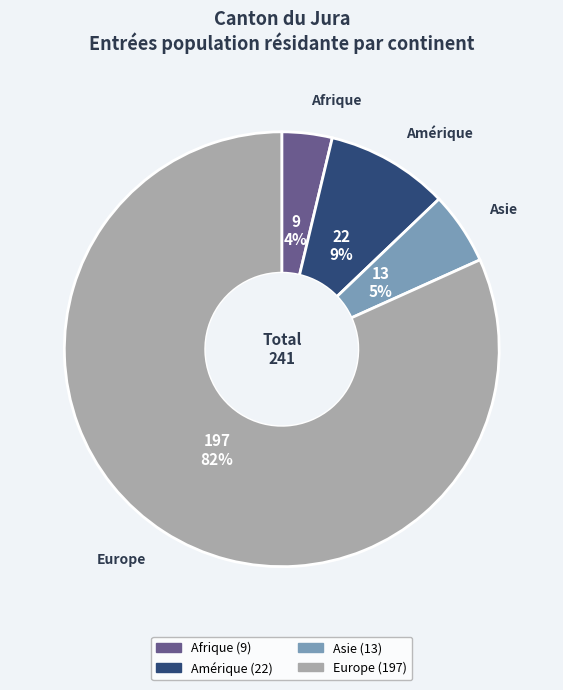

Which slice is the smallest?

Afrique